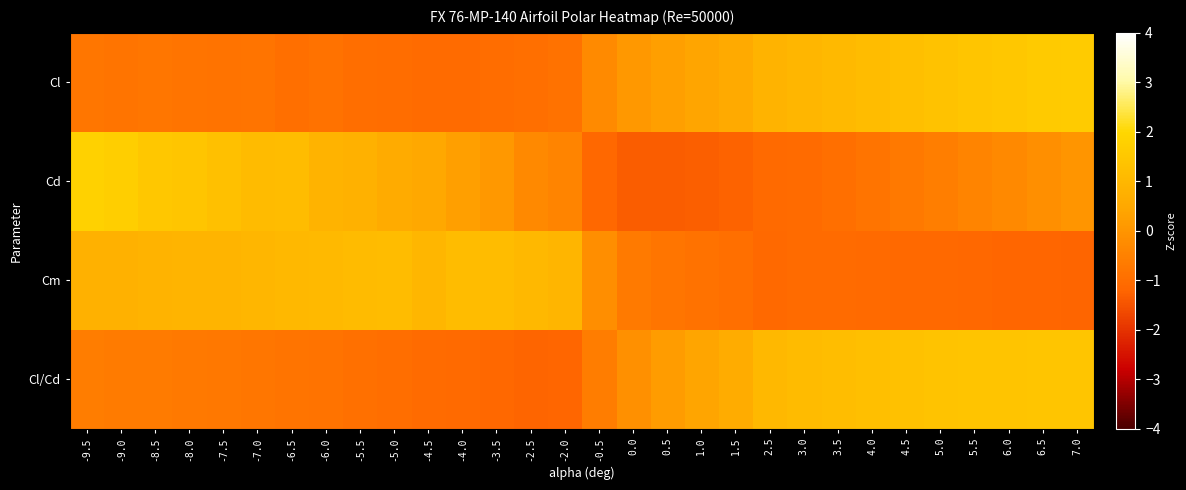

What is the total value across all series at 0.5?

-1.7